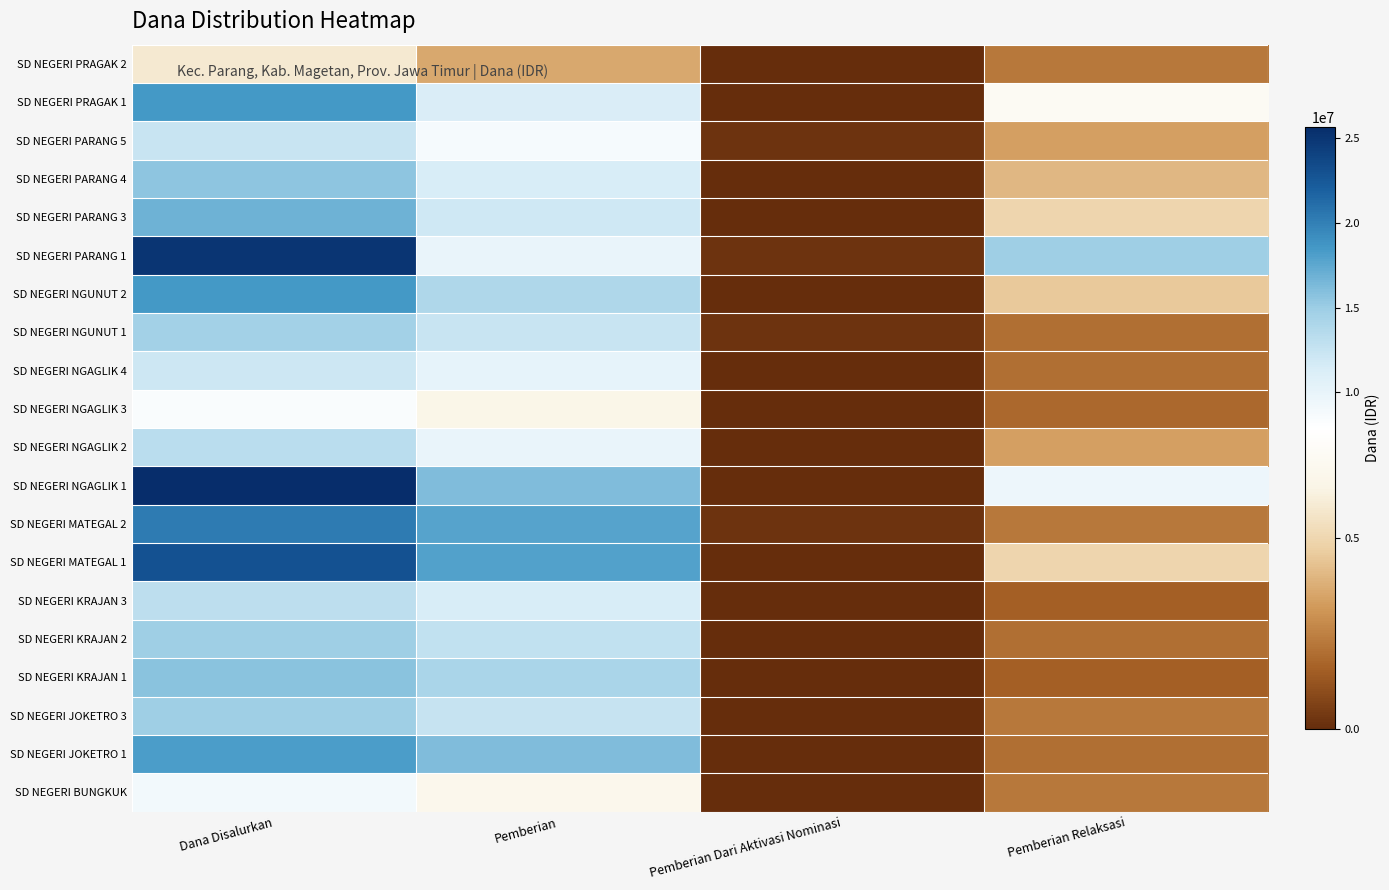

What is the greatest value displayed?

25650000